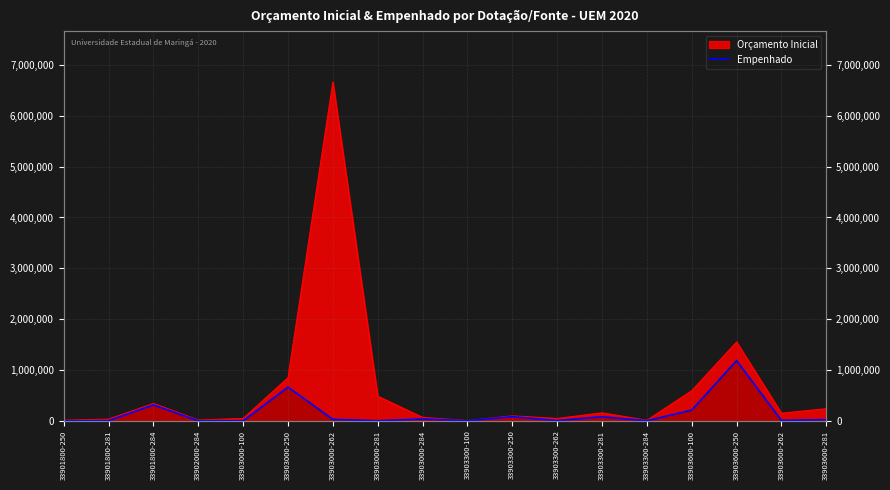

Between 33901800-250 and 33903300-100, which is larger?

33901800-250